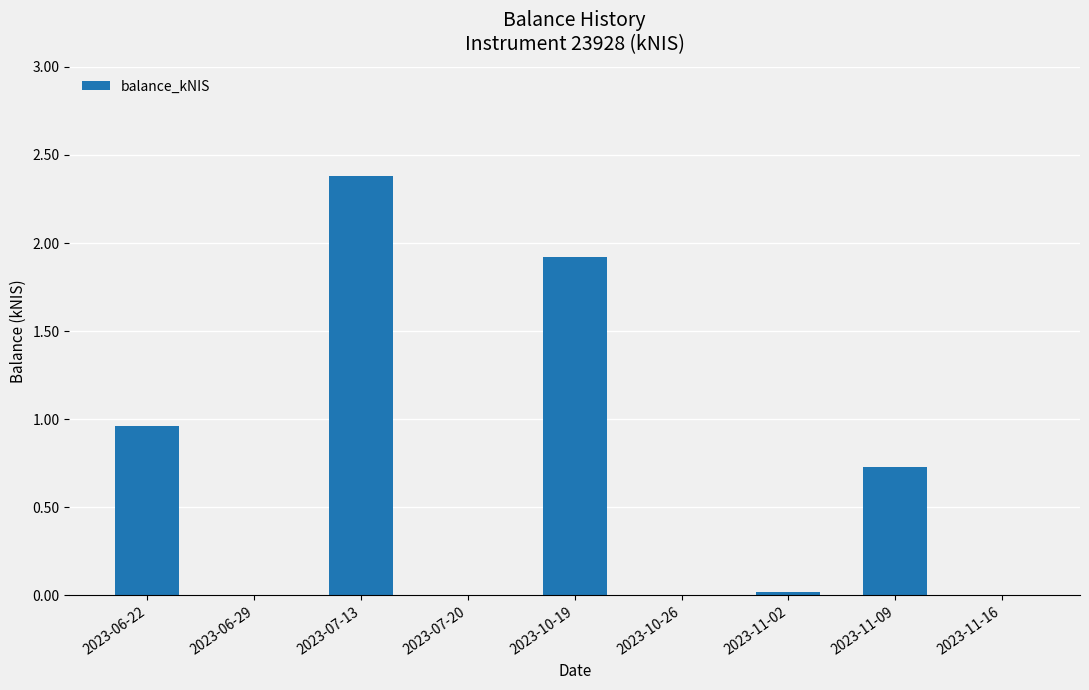

Is it true that the value at 2023-10-26 is 0.0?

True